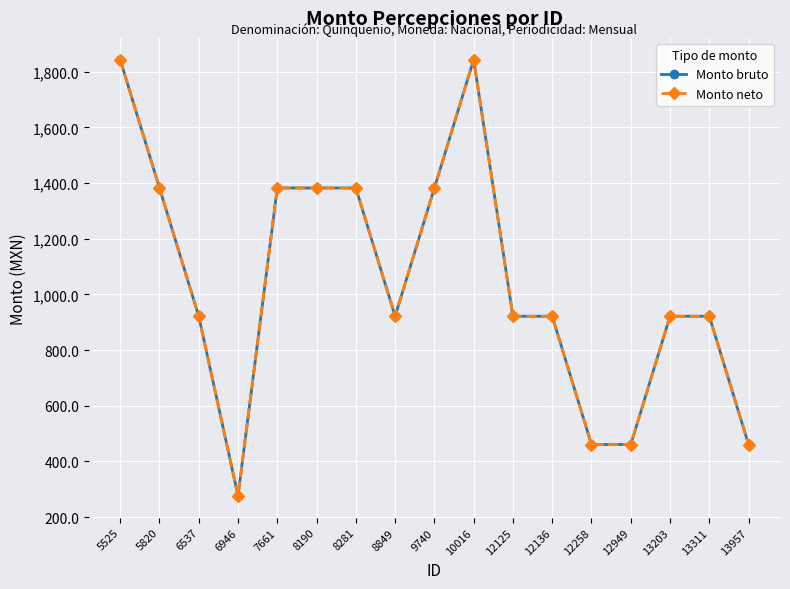

At which category is the sum across all series the highest?

5525